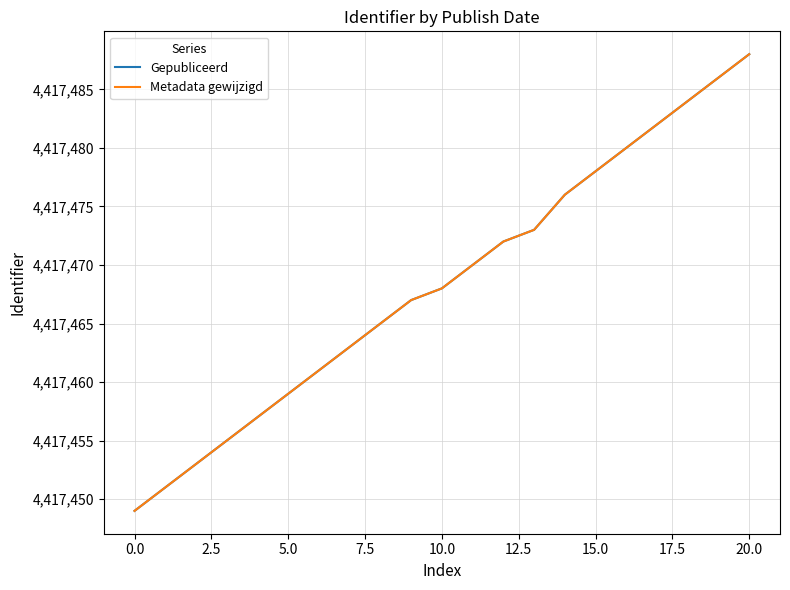

What is the difference between the second highest and minimum values in the Gepubliceerd series?

37